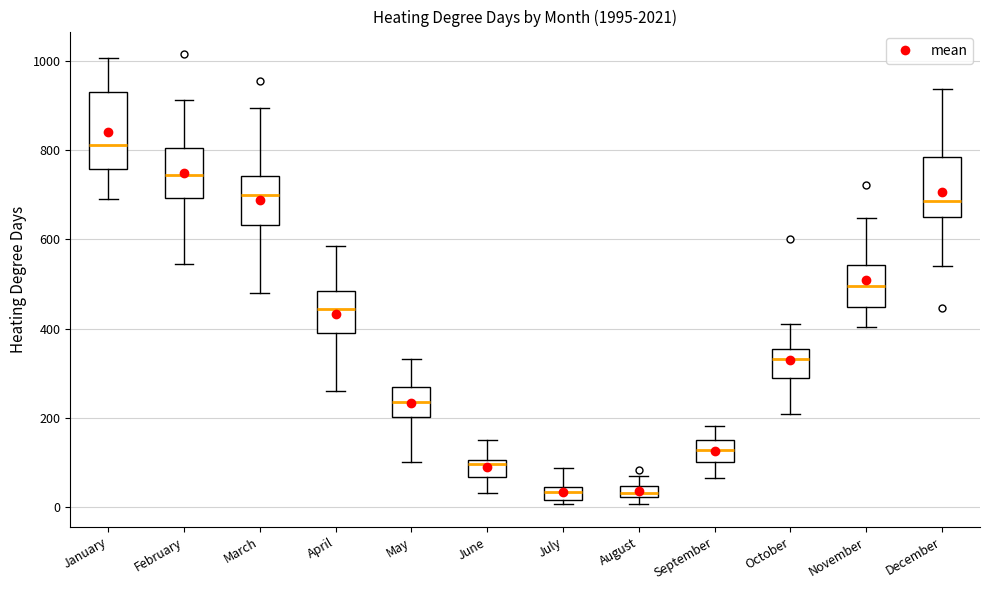

Where does the lower whisker of the box for January end on the y-axis? The values are not printed on the chart, so give them approximately, as read against the axis.

680